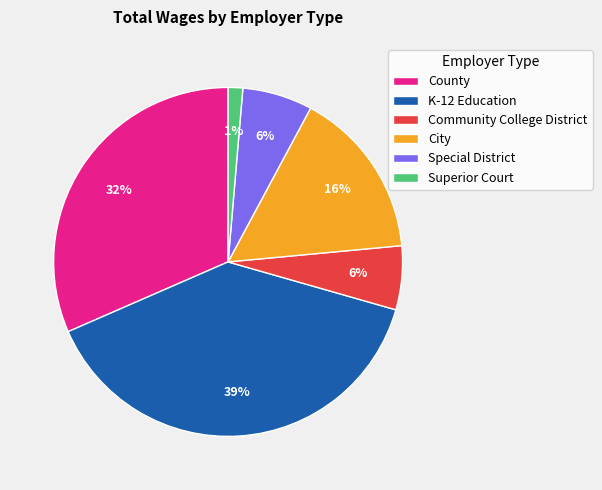

To the nearest percent, what is the difference between the largest and smallest slice percentages?

38%